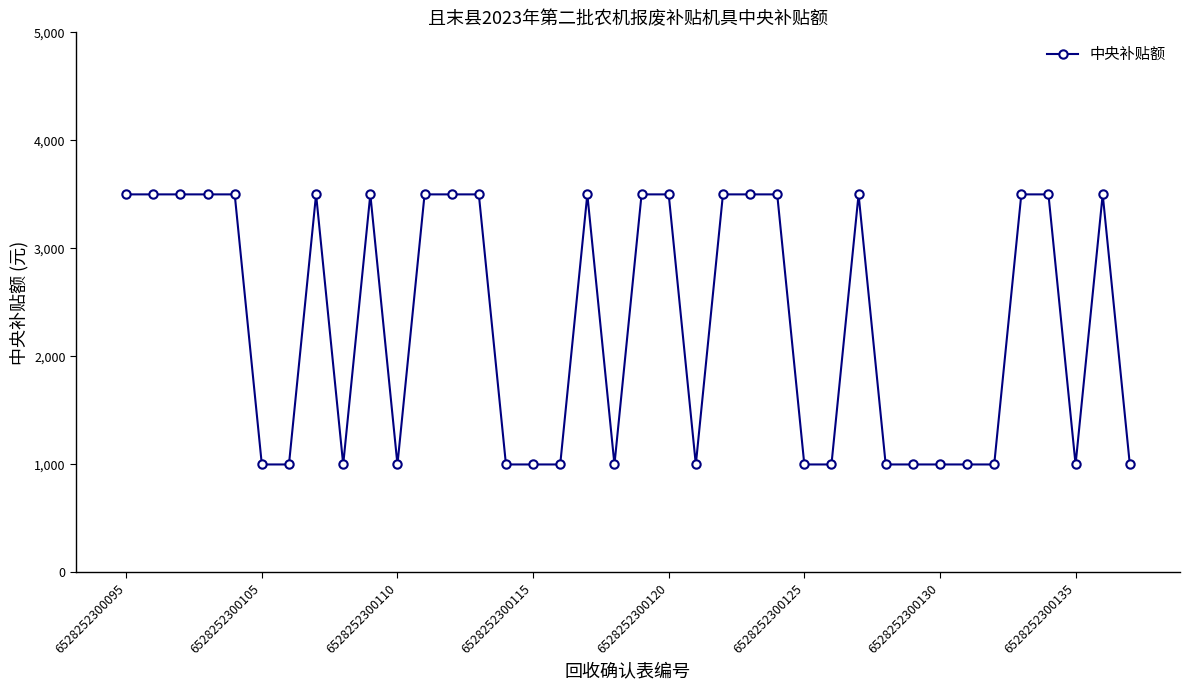

What is the value of the 34th point from the left?

3500